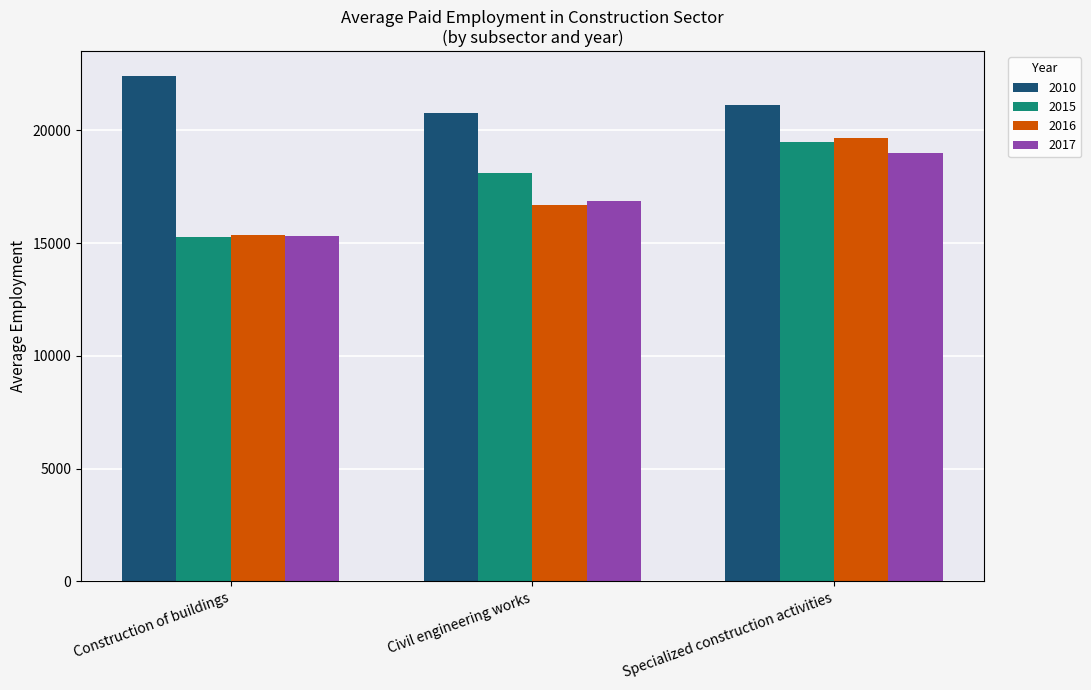

Count the 2010 values in the range 20776 to 22391.

3